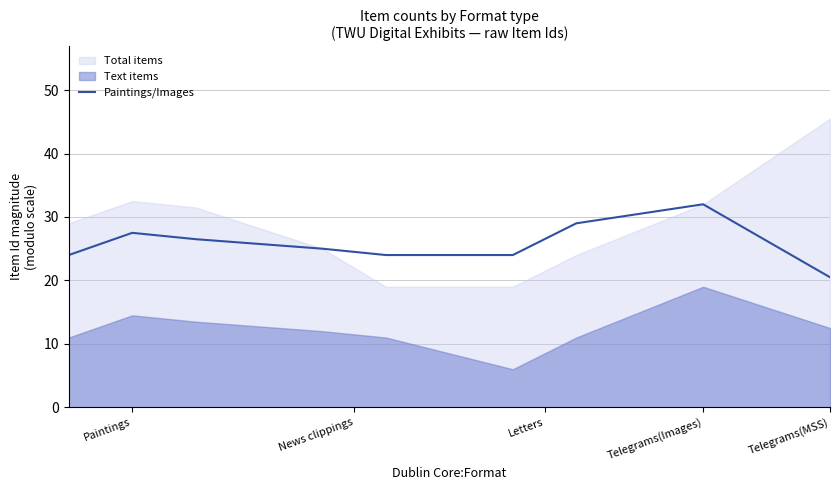

How many values are below 25?

4